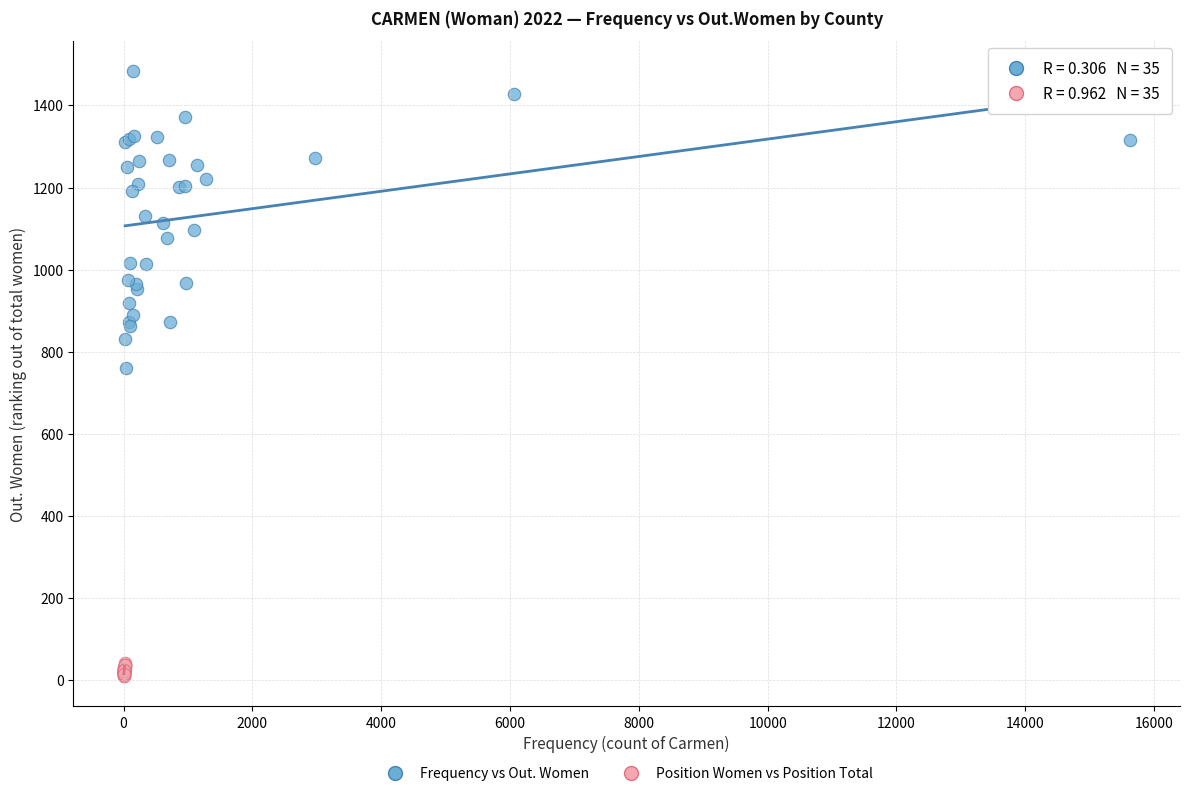

What are all the series names shown in the legend?

Frequency vs Out. Women, Position Women vs Position Total